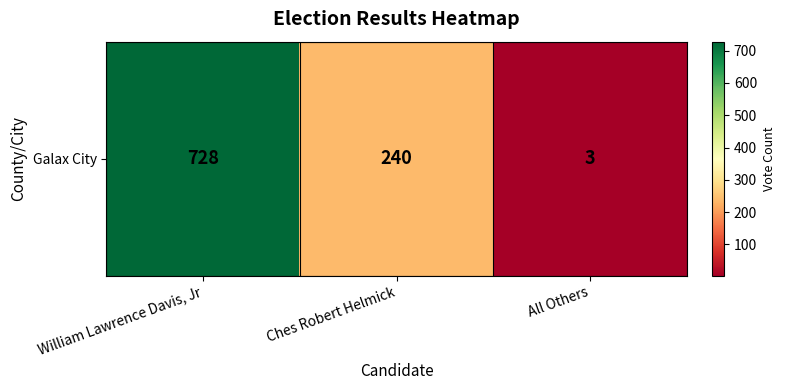

Which label corresponds to the smallest value in the chart?

All Others